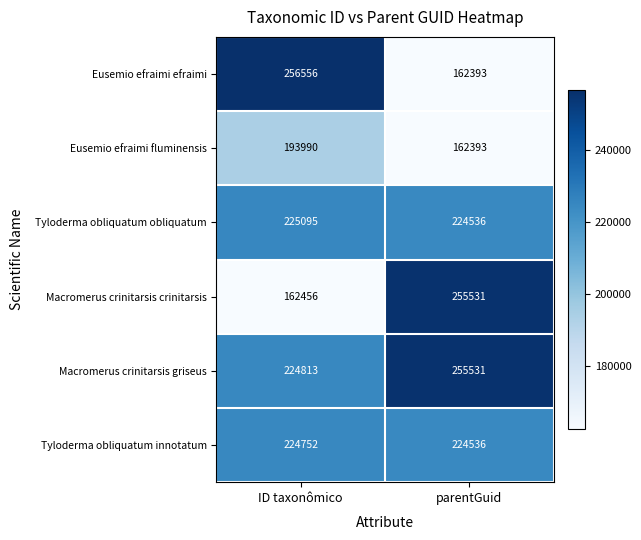

What is the sum of the Macromerus crinitarsis crinitarsis values at ID taxonômico and parentGuid?

417987